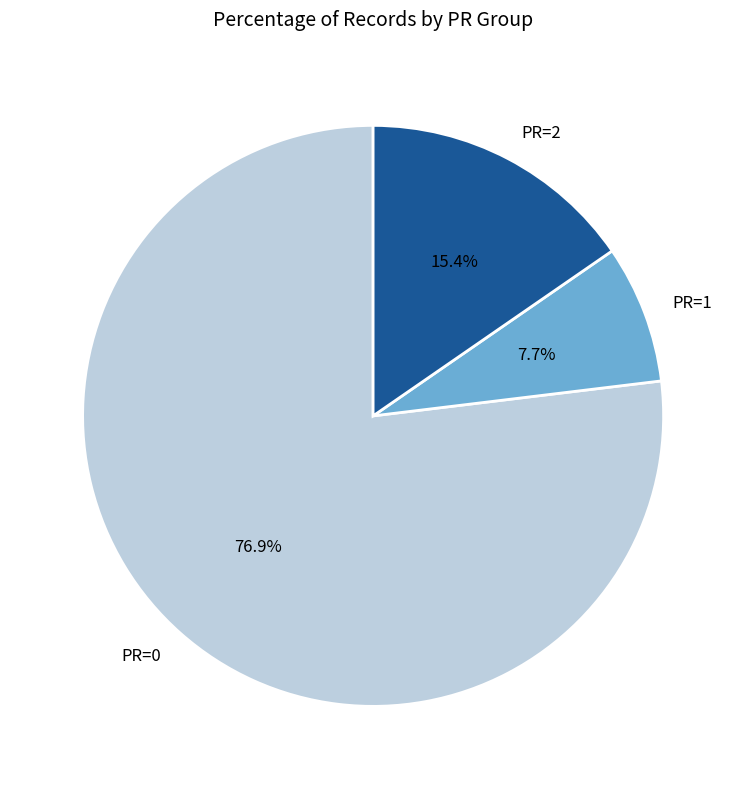

Is there a majority slice in this chart?

Yes